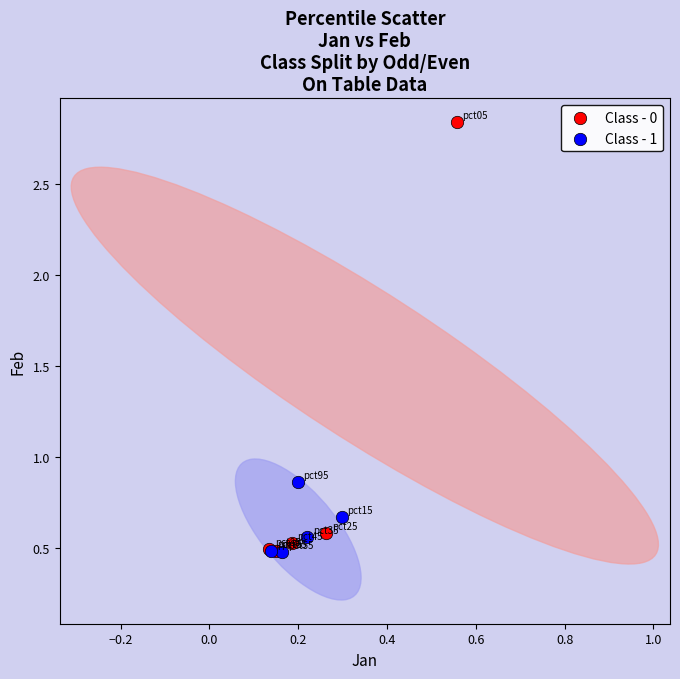

Which series has the largest Y range (max minus min)?

Class - 0